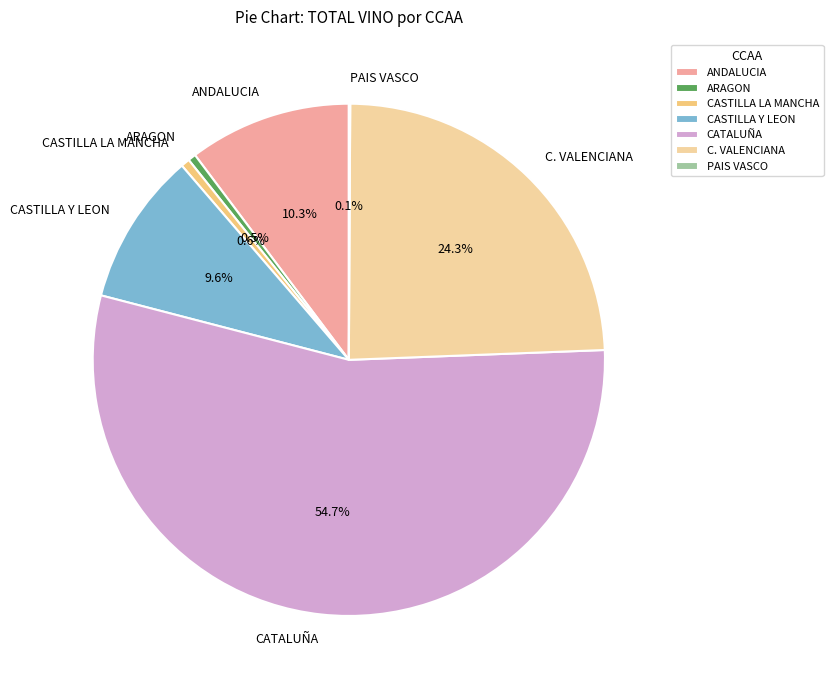

To the nearest percent, what portion does ANDALUCIA represent?

10%